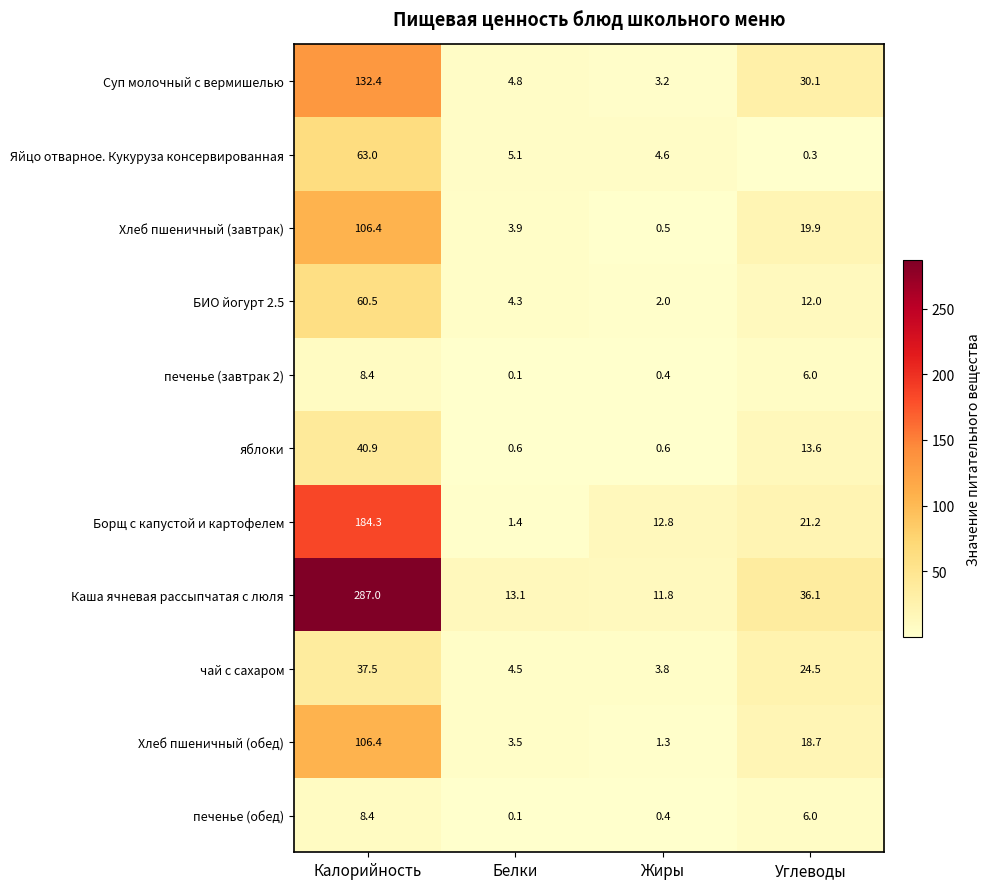

Which label corresponds to the smallest value in the chart?

Белки